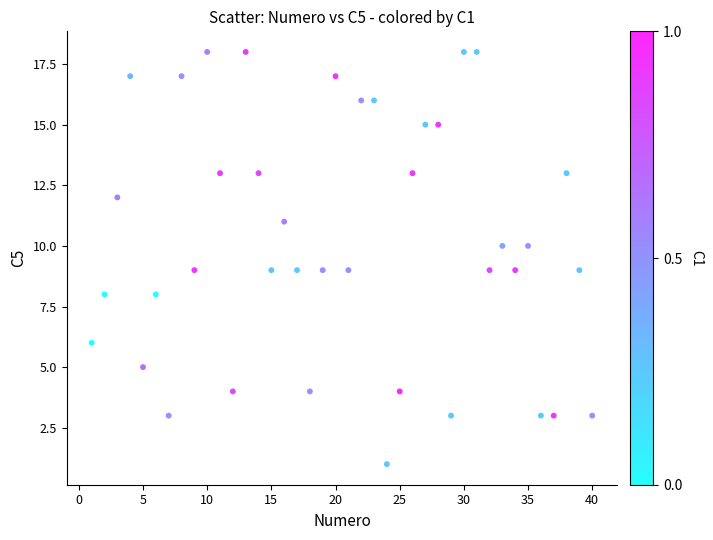

What is the range of X values (max minus min)?

39